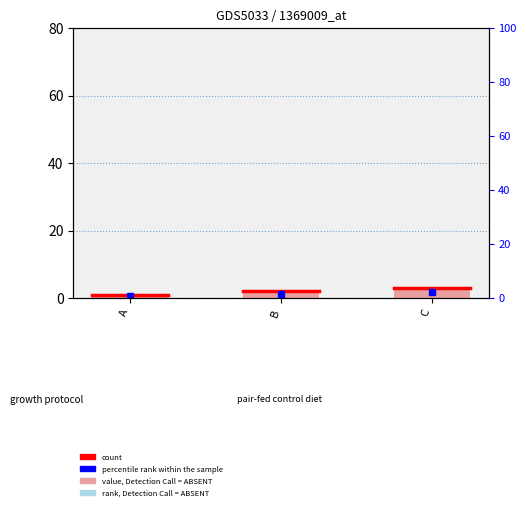

What is the smallest value displayed?

1